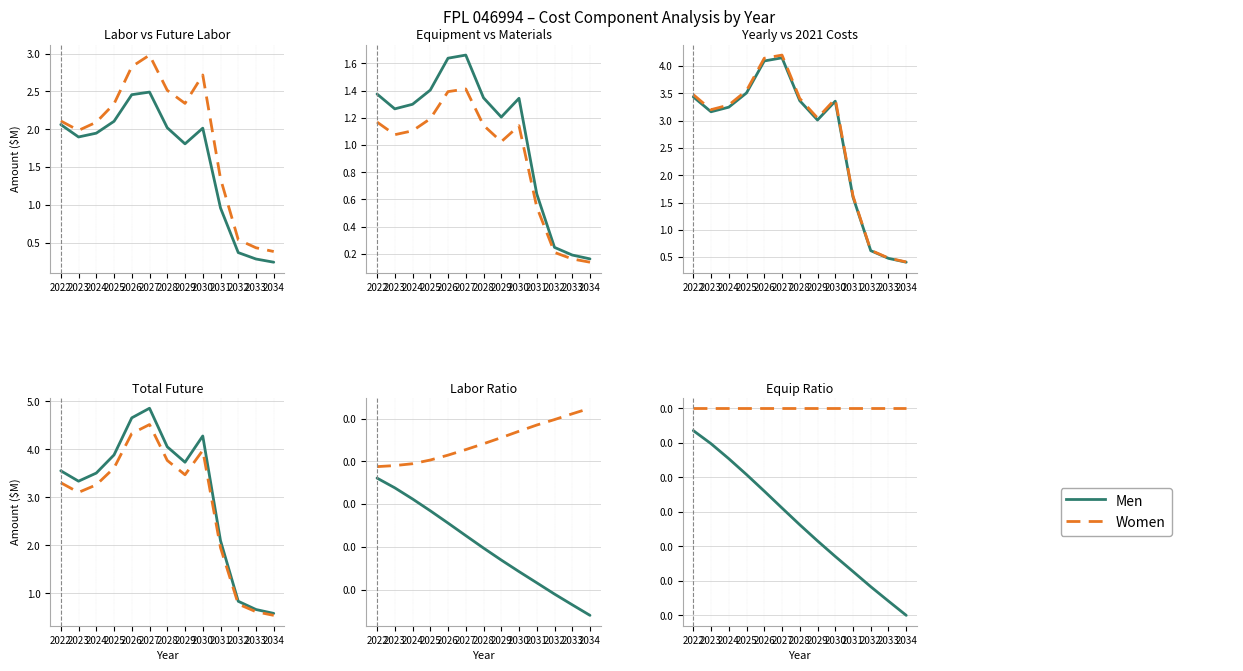

What is the difference between the highest and lowest values at 2030?

0.1